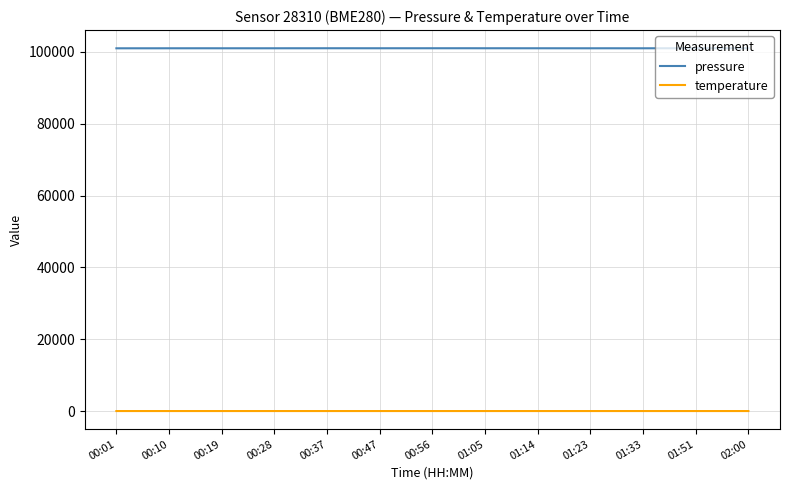

True or false: temperature and pressure cross at least once.

False